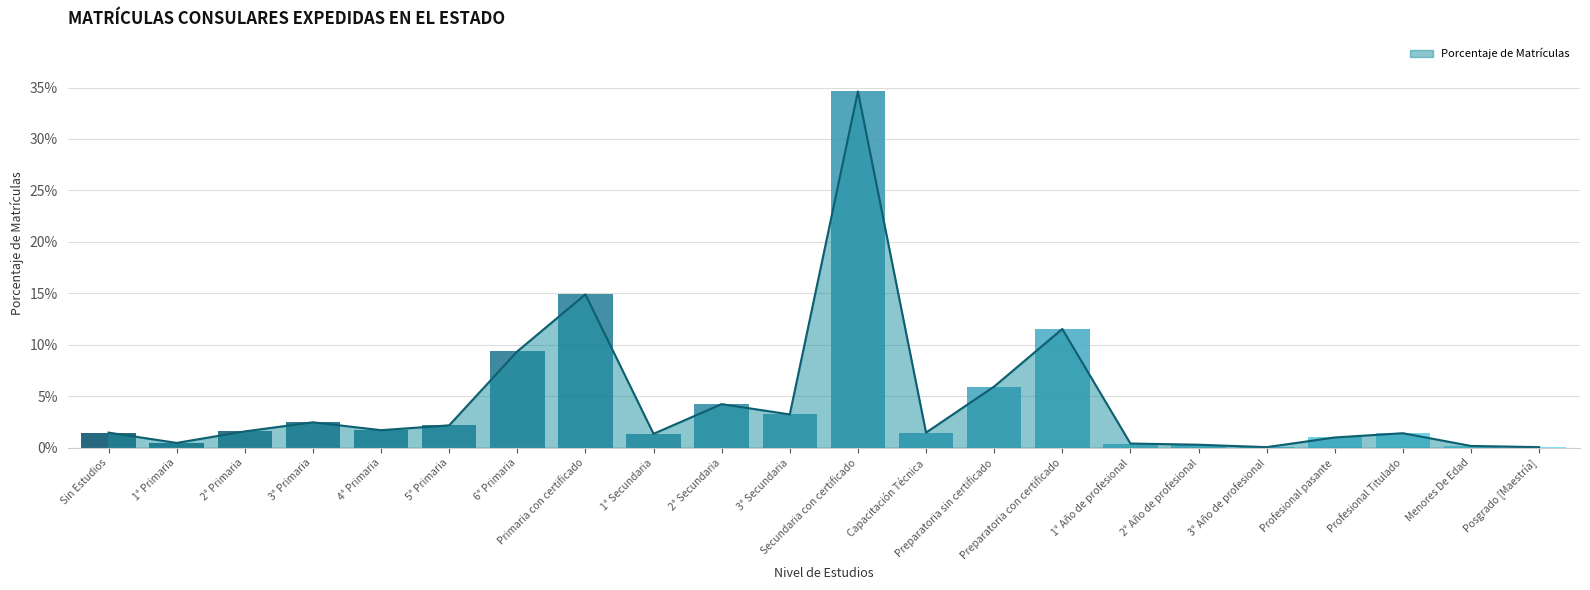

Does the chart display data point markers on the line(s)?

No